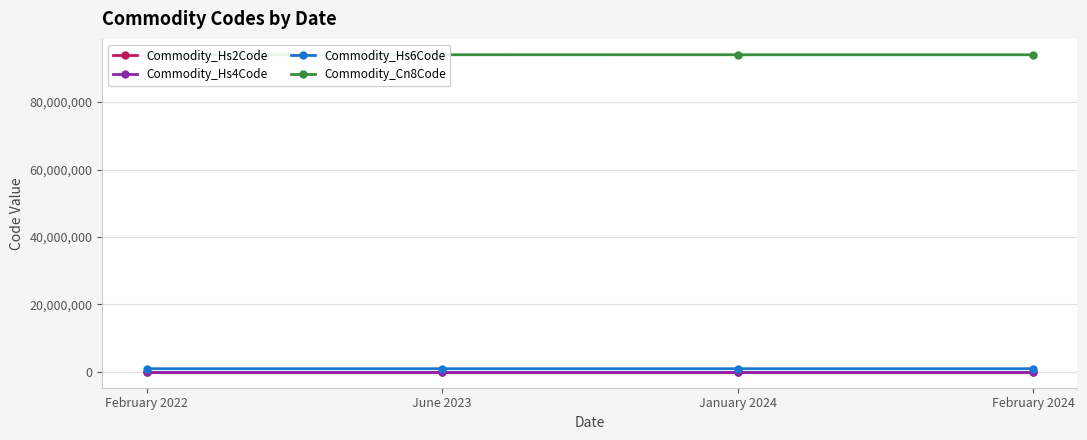

Where is Commodity_Hs4Code nearest to the value 9403?

February 2022